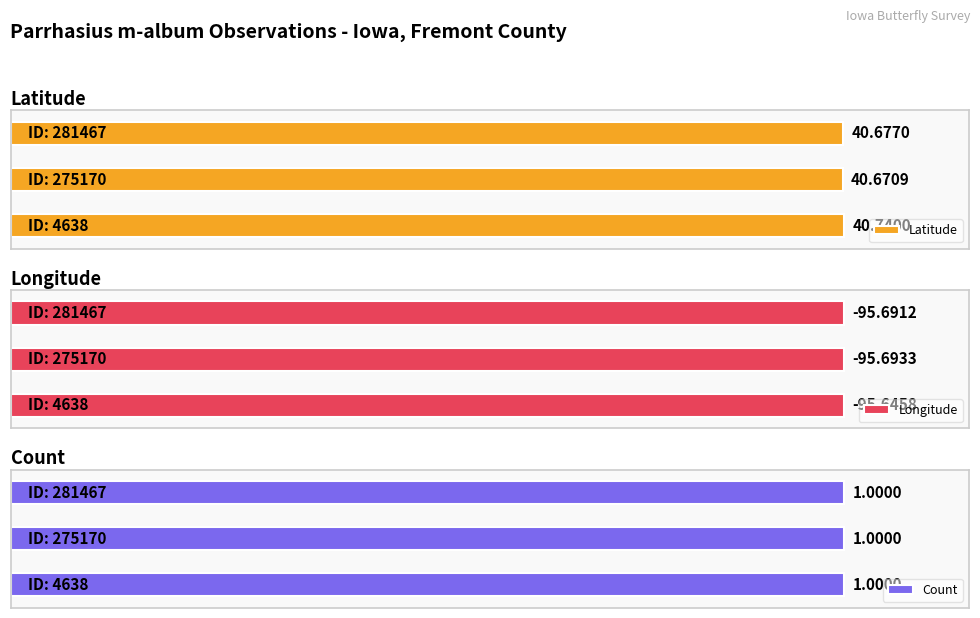

At which label is Count closest to 1?

4638